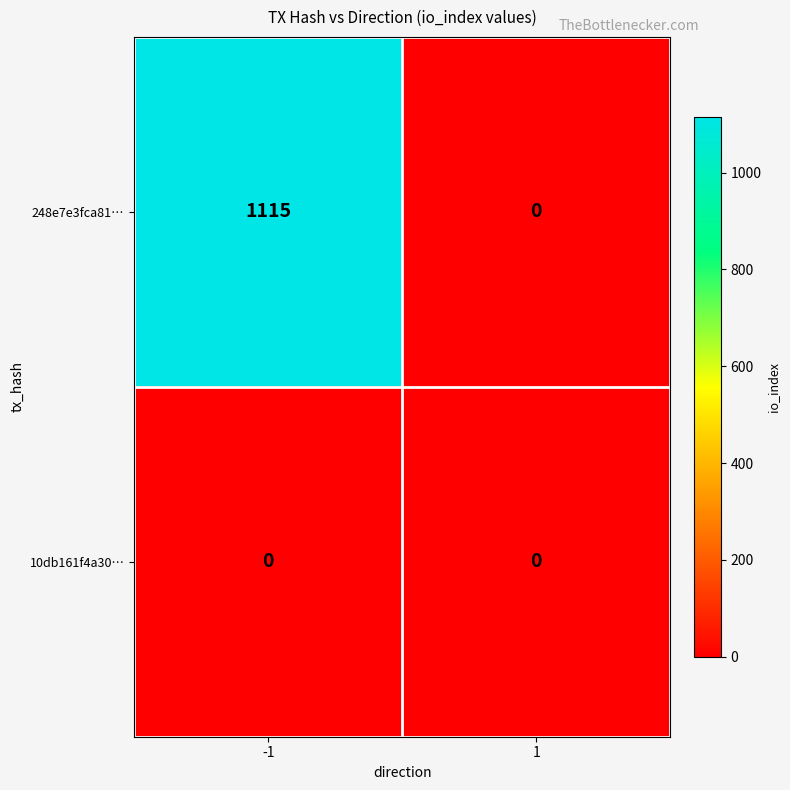

What is the difference between the highest and lowest values at -1?

1115